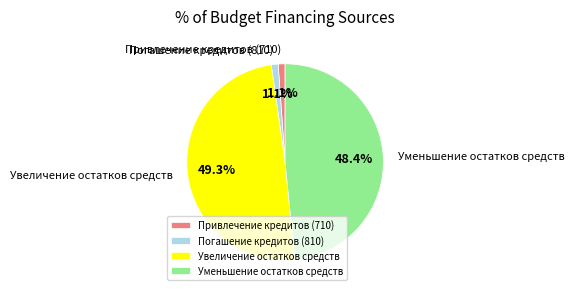

Combined, do Увеличение остатков средств and Погашение кредитов (810) account for over 50%?

Yes